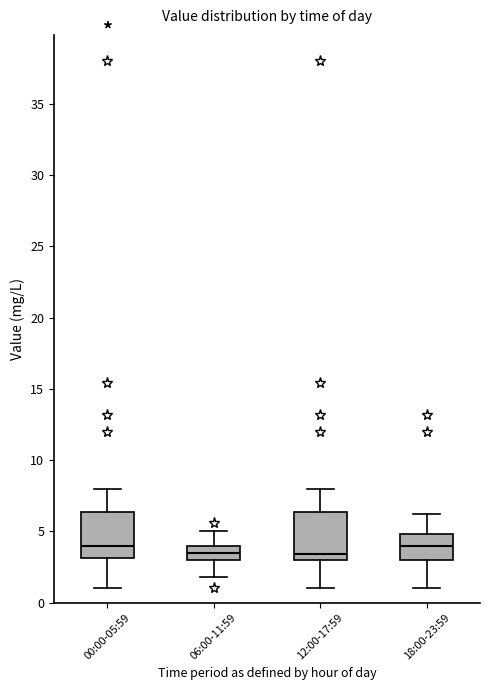

Where is the lower edge of the box for 12:00-17:59 on the y-axis? The values are not printed on the chart, so give them approximately, as read against the axis.

3.0